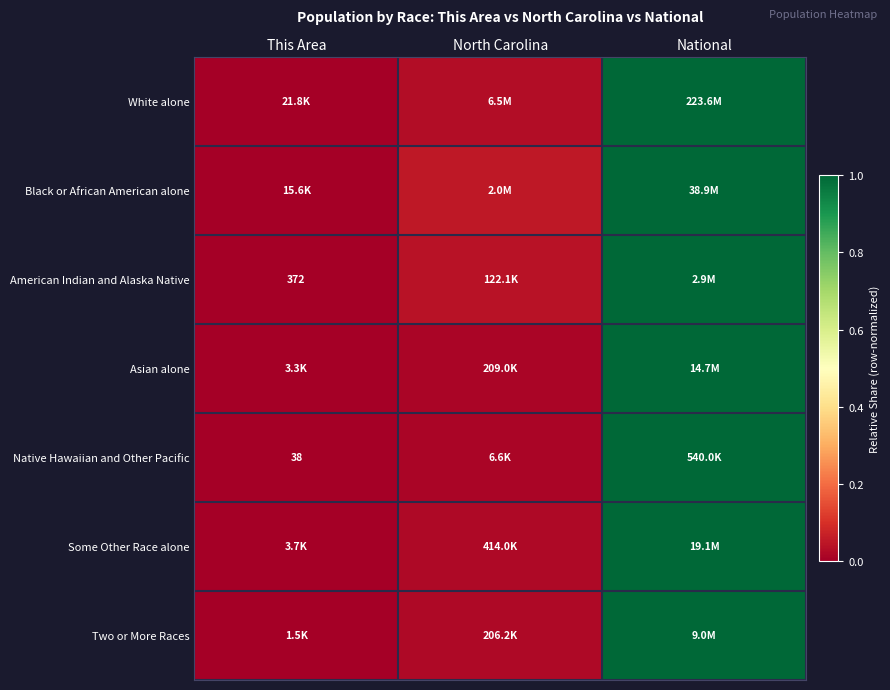

At how many categories does at least one series exceed 0?

3